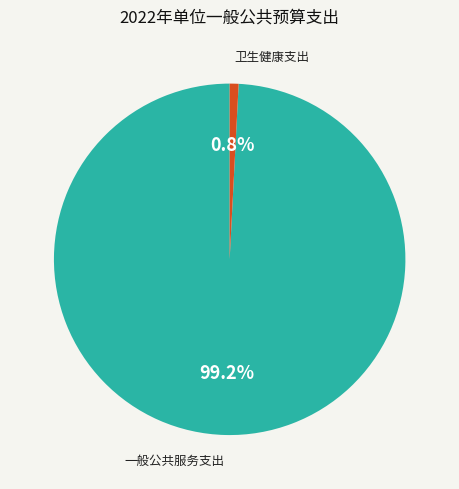

Is there a majority slice in this chart?

Yes